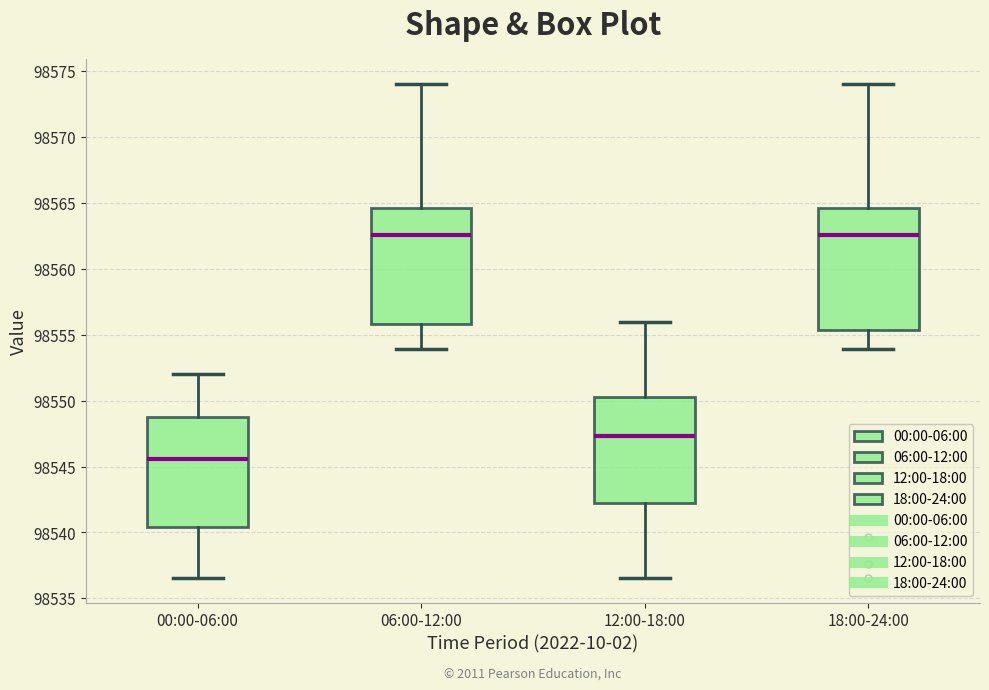

Where does the lower whisker of the box for 00:00-06:00 end on the y-axis? The values are not printed on the chart, so give them approximately, as read against the axis.

98536.5